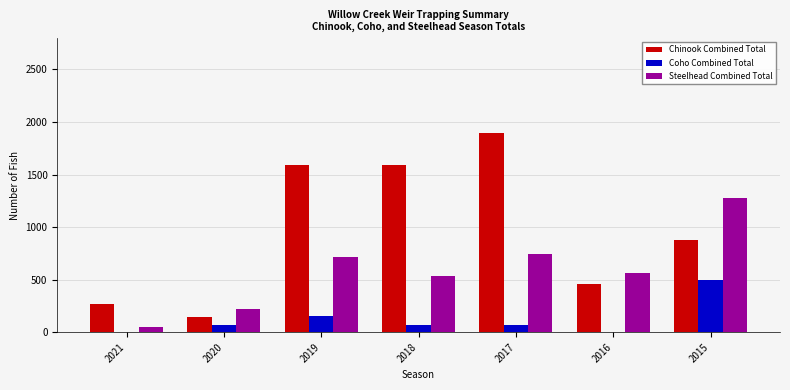

What is the sum of the Steelhead Combined Total values at 2018 and 2017?

1278